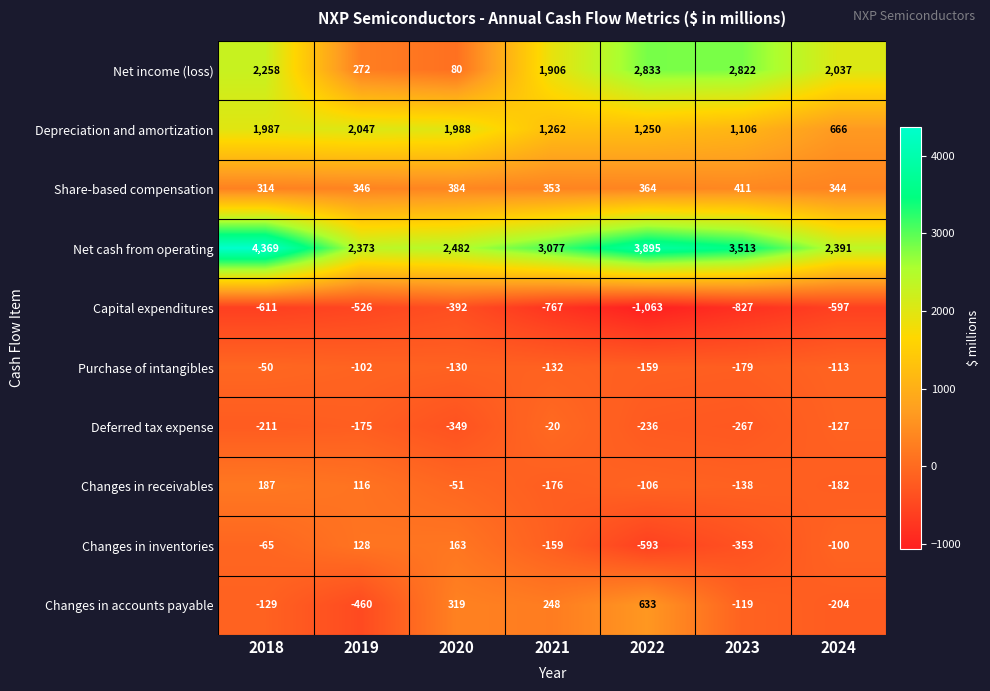

Rank the series by their maximum value, from lowest to highest.

Capital expenditures, Purchase of intangibles, Deferred tax expense, Changes in inventories, Changes in receivables, Share-based compensation, Changes in accounts payable, Depreciation and amortization, Net income (loss), Net cash from operating